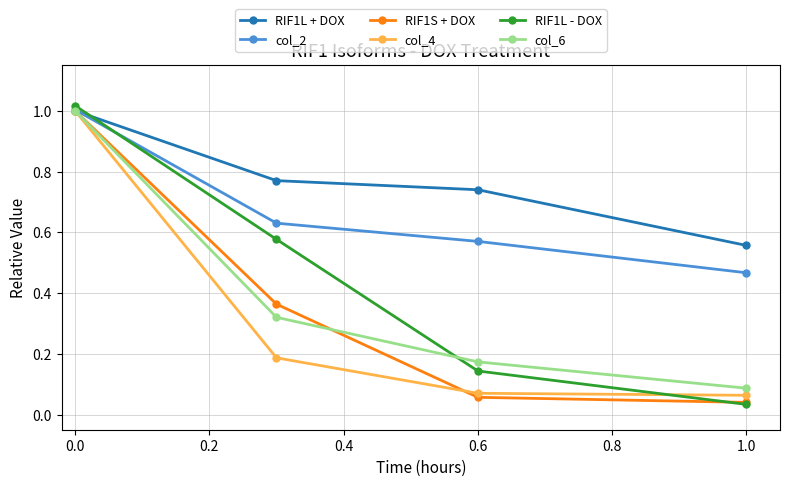

True or false: col_4 has more than 0 interior local peaks.

False